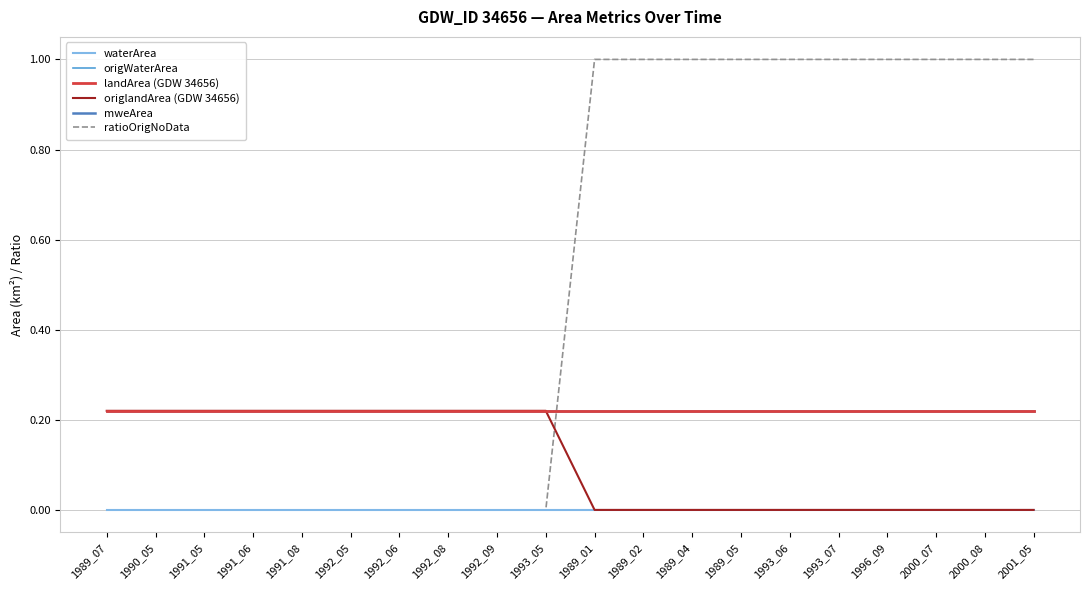

Does the chart display data point markers on the line(s)?

No